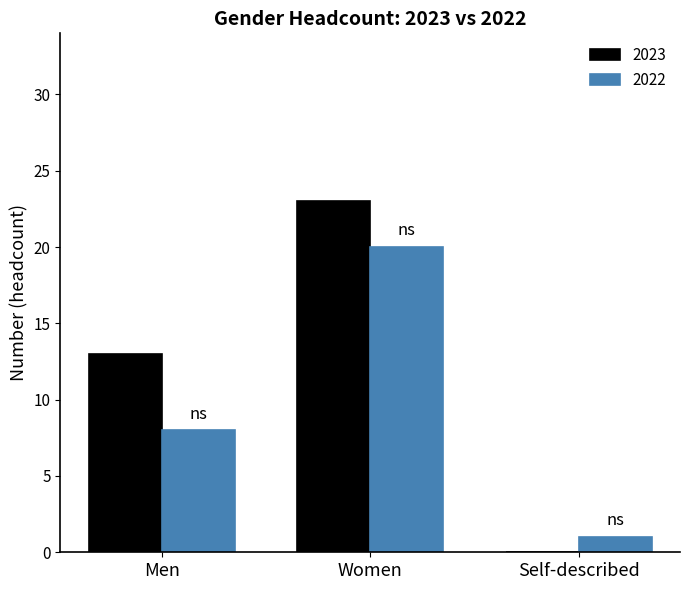

How many data points does each series have?

3